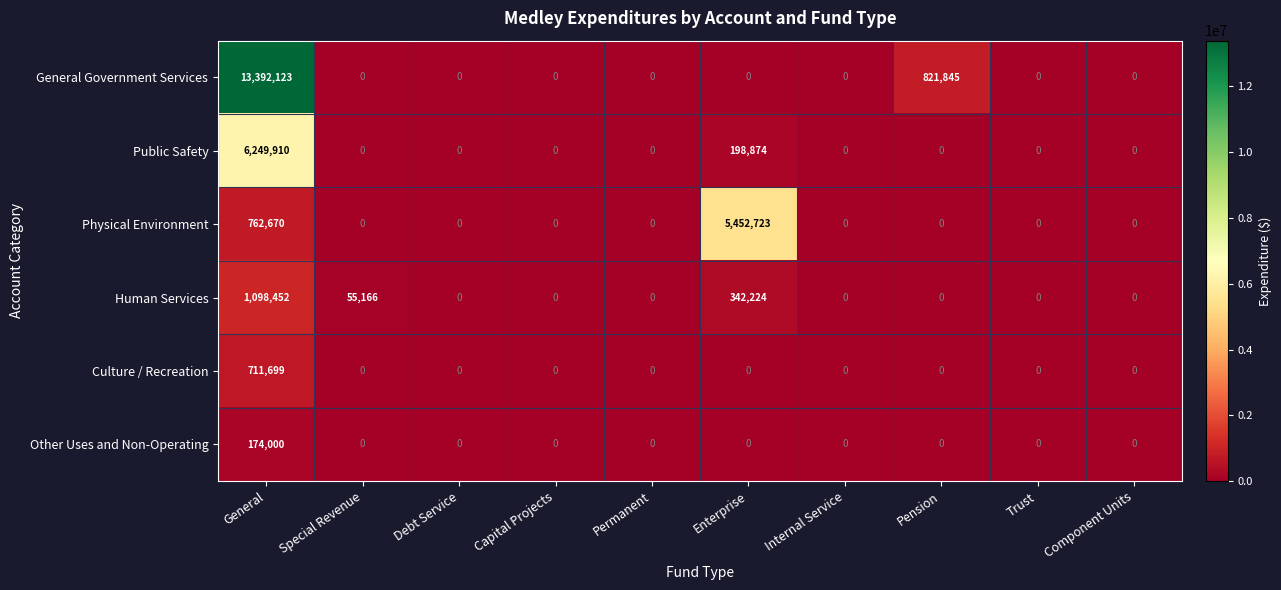

How many data points does each series have?

10